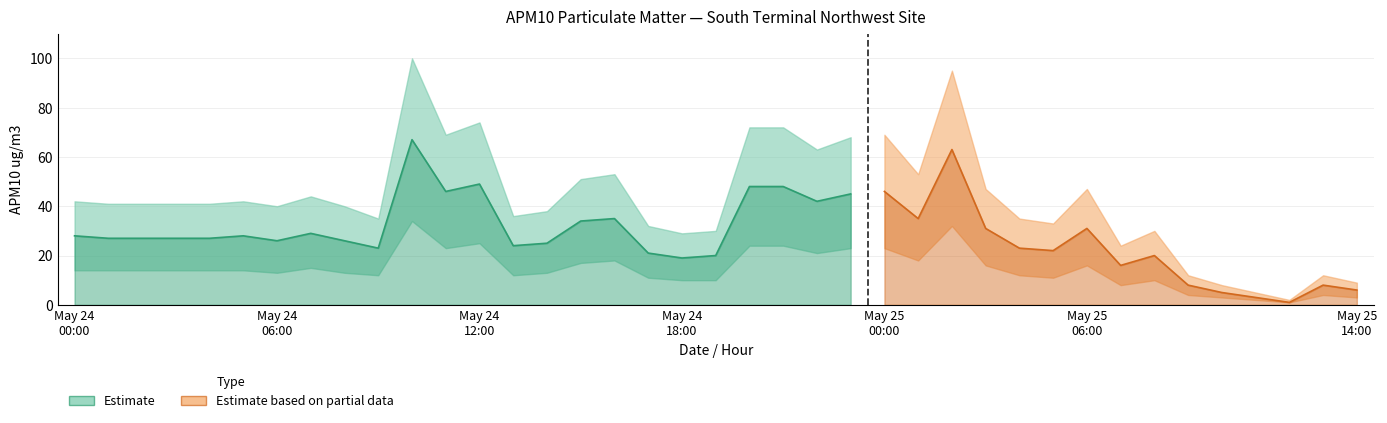

True or false: APM10 ug/m3 and Upper Band intersect in this chart.

False